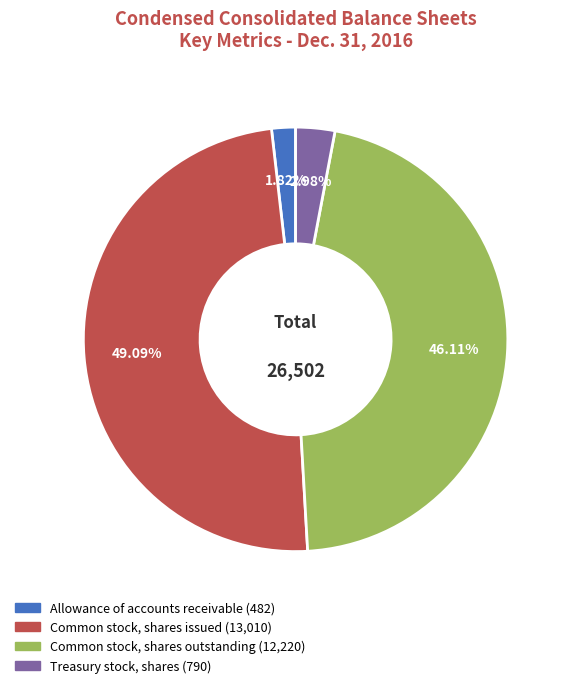

Which has a higher value, Common stock, shares issued or Allowance of accounts receivable?

Common stock, shares issued